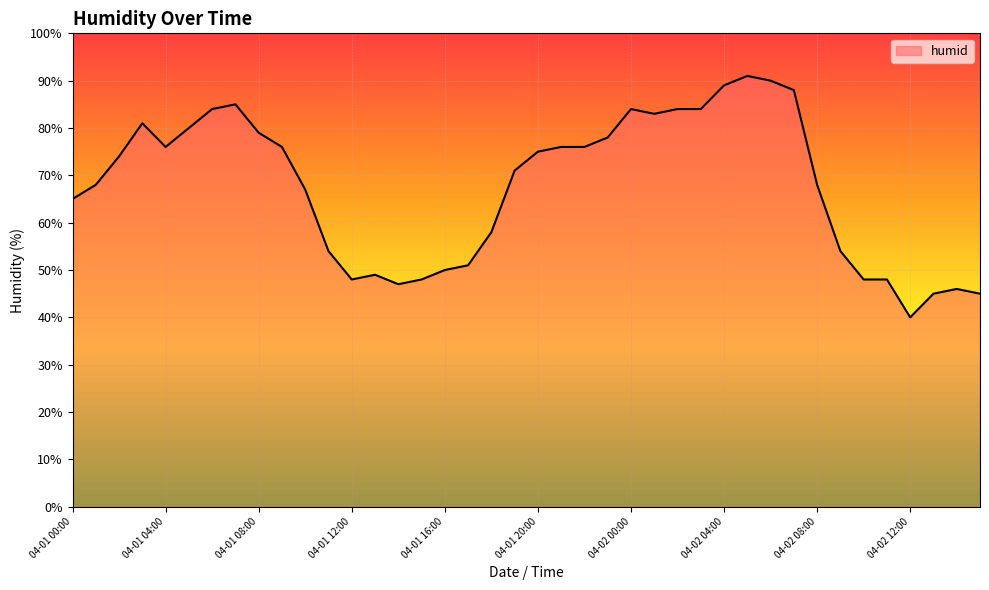

What is the greatest value displayed?

91